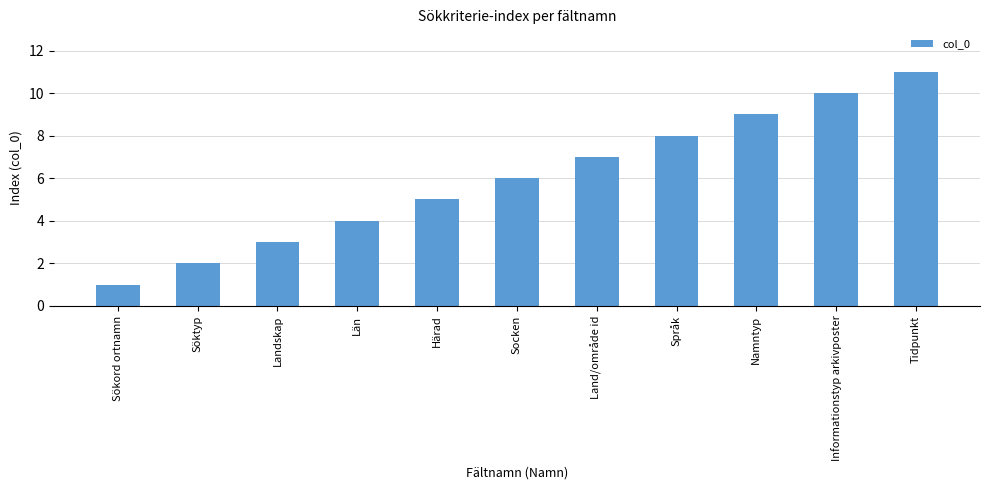

Which category has the highest value across all series?

Tidpunkt